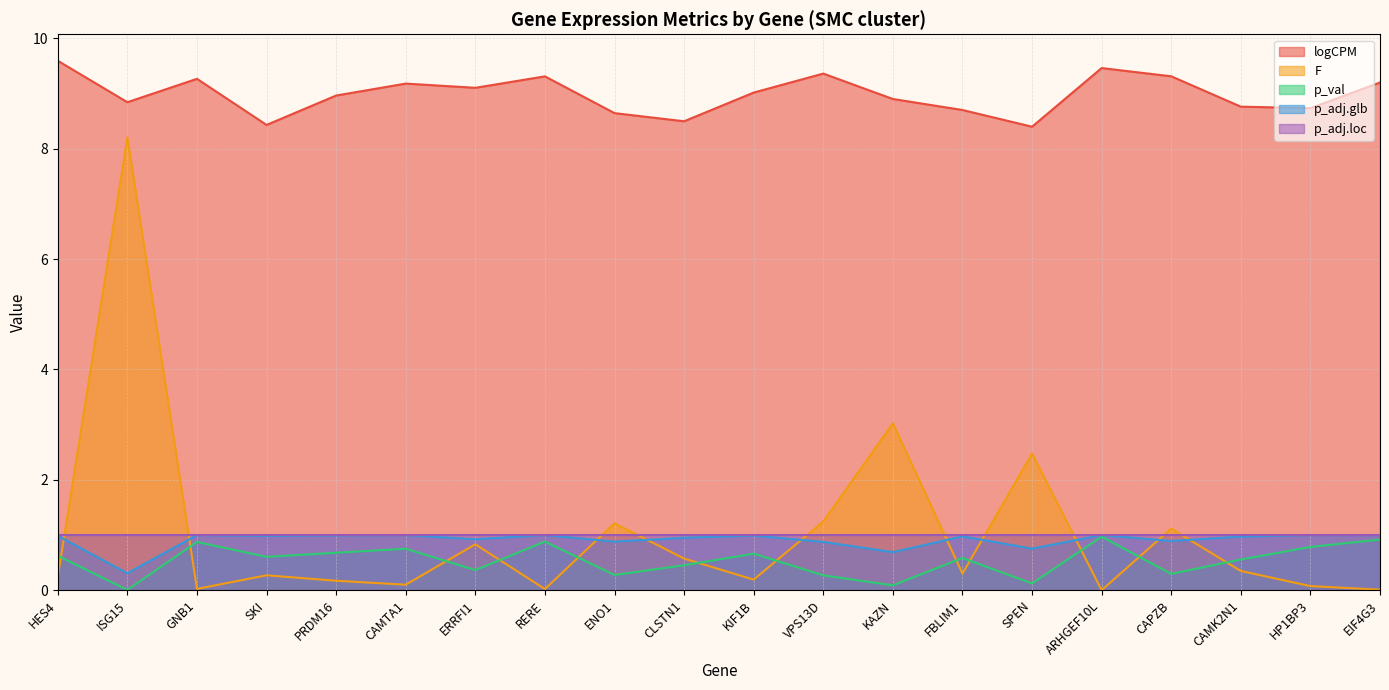

True or false: F and logCPM cross at least once.

False